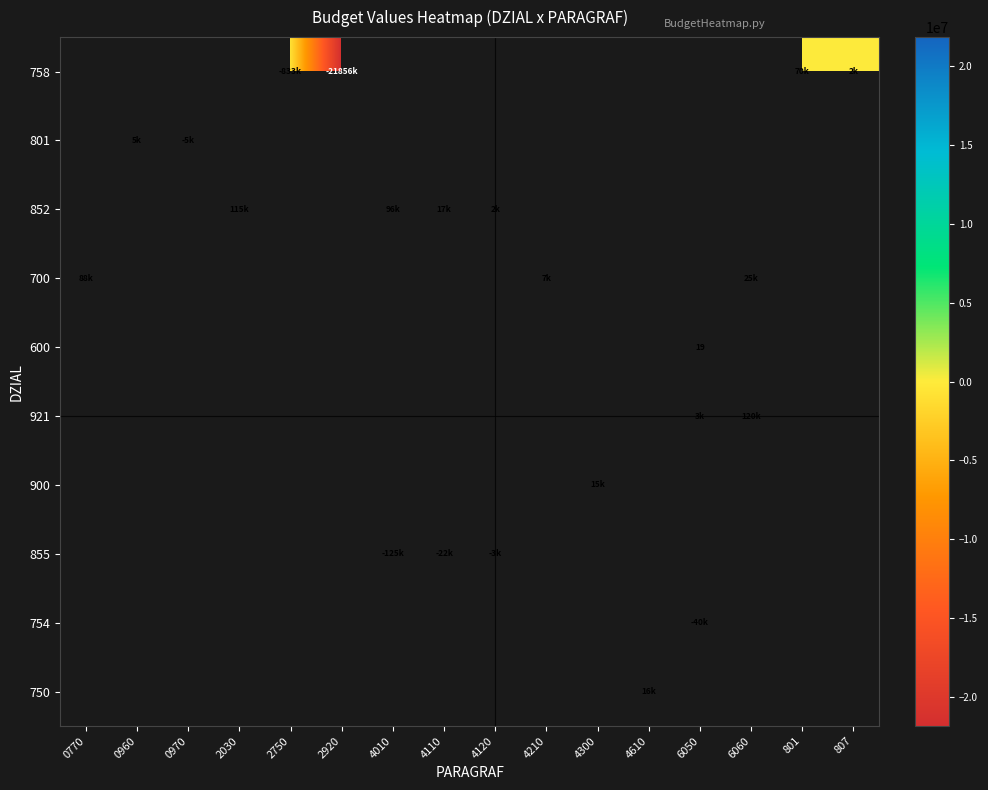

Which category has the highest value across all series?

6060